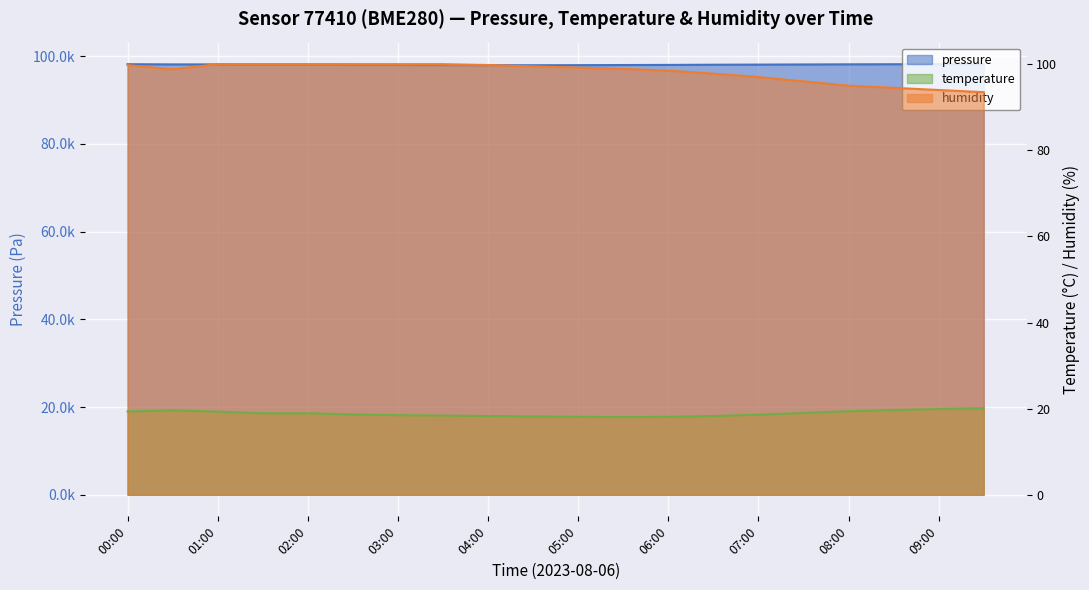

Does the chart display data point markers on the line(s)?

No